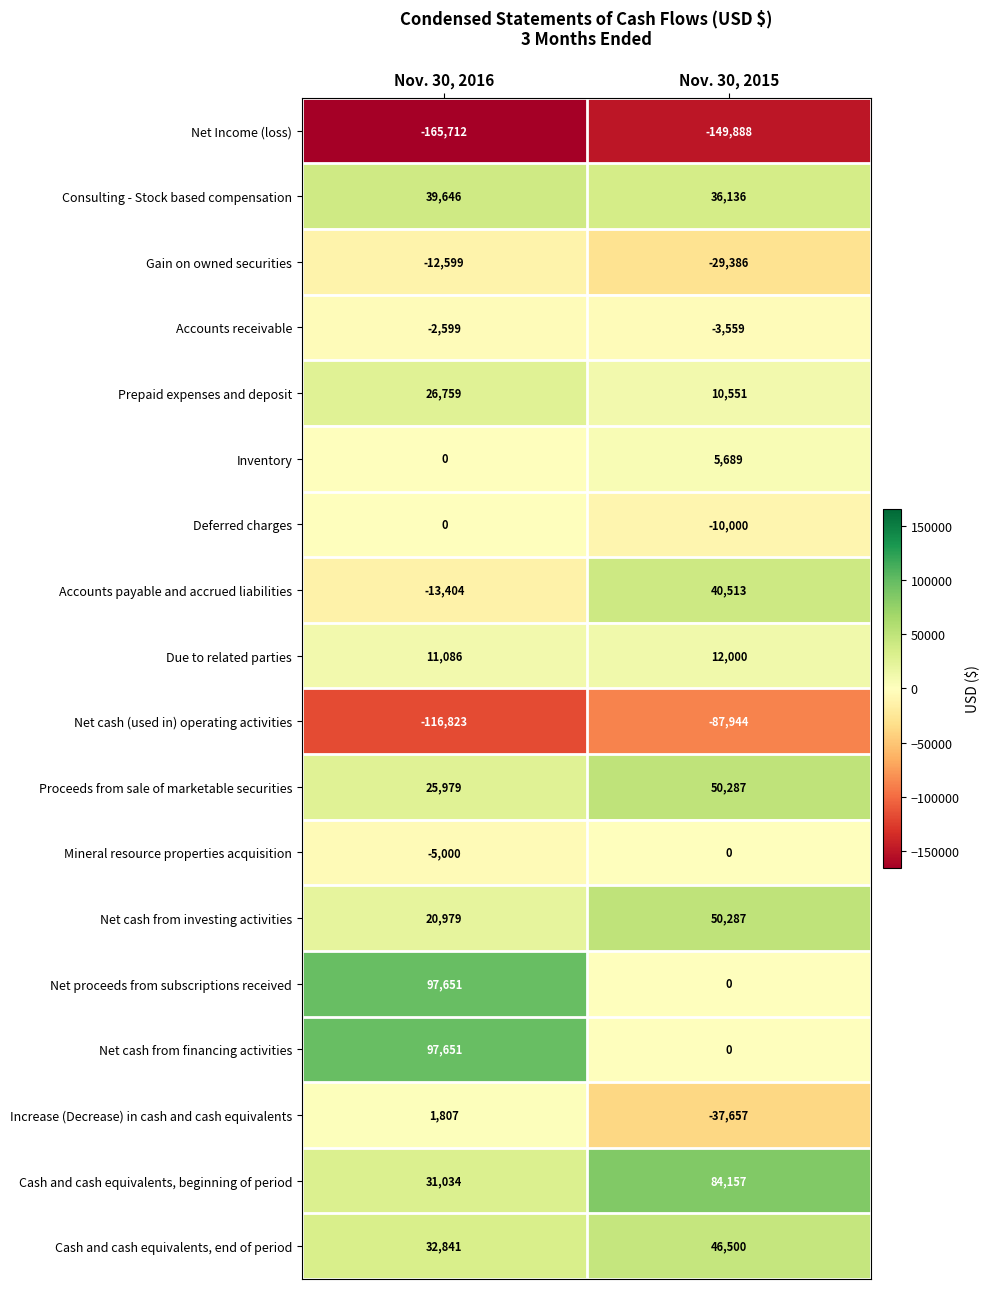

What is the highest value of the Gain on owned securities series?

-12599